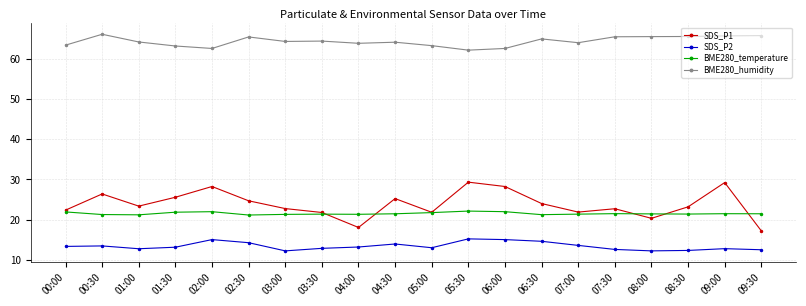

What is the sum of the BME280_humidity values at 06:00 and 08:30?

128.0